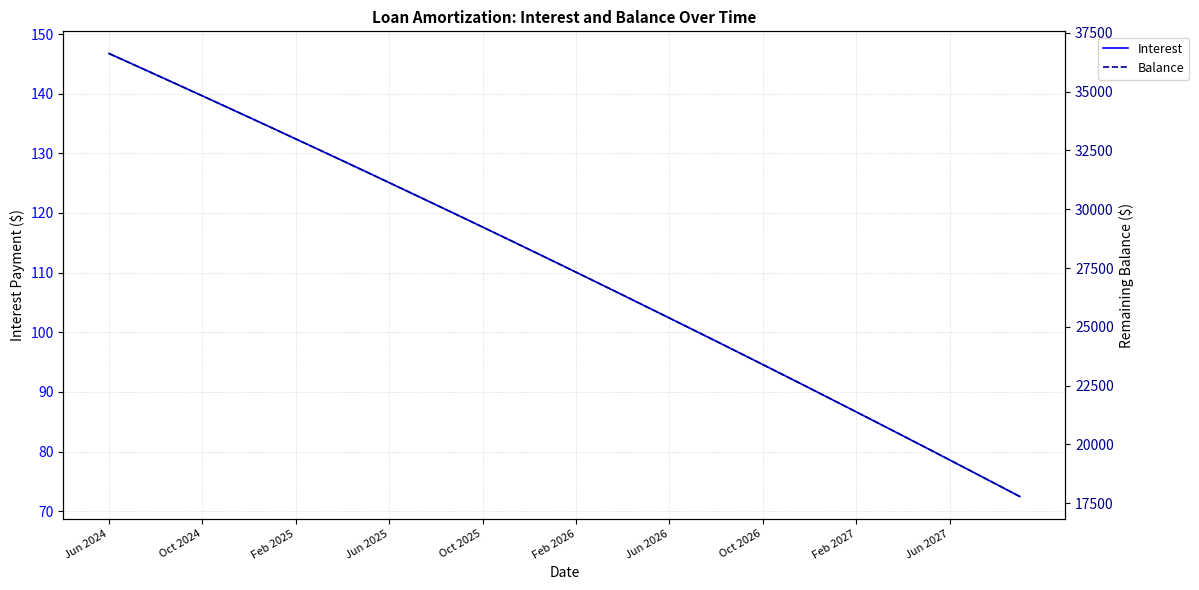

Which category has the highest value in the Interest series?

Jun 2024